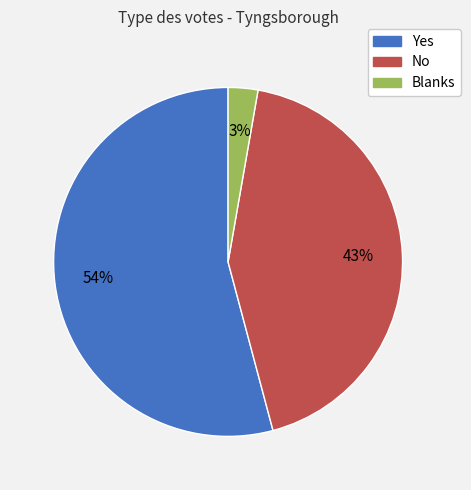

Which has a higher value, Blanks or No?

No